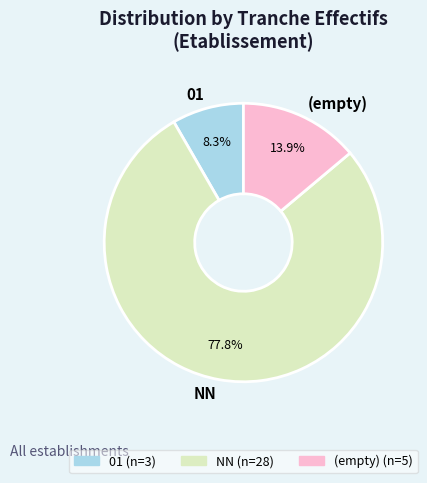

Rank the categories by value from lowest to highest.

01, (empty), NN